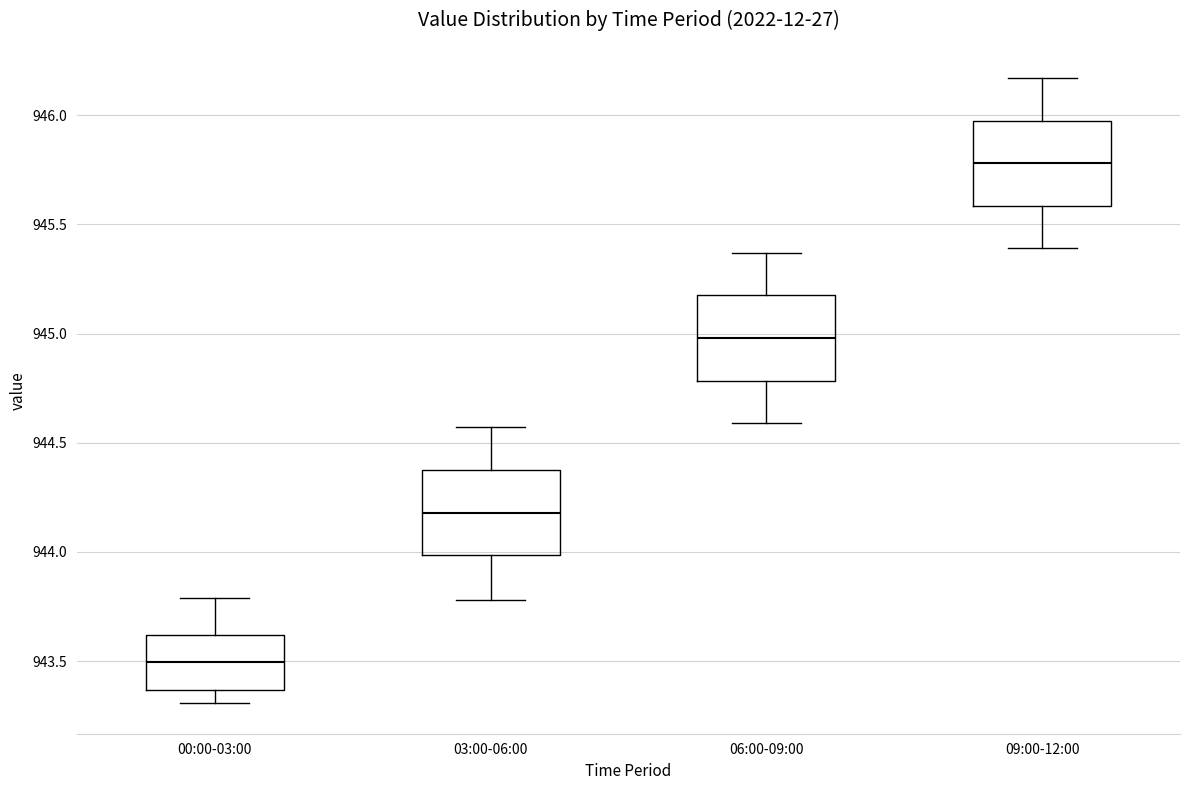

Reading left to right, read every box against the y-axis: the position of its median line, the range the box covers, and the ends of its whiskers. The values are not printed on the chart, so give them approximately, as read against the axis.

00:00-03:00: median 943.50, box 943.35 to 943.60, whiskers 943.30 to 943.80
03:00-06:00: median 944.20, box 944.00 to 944.40, whiskers 943.80 to 944.55
06:00-09:00: median 945.00, box 944.80 to 945.20, whiskers 944.60 to 945.35
09:00-12:00: median 945.80, box 945.60 to 946.00, whiskers 945.40 to 946.15